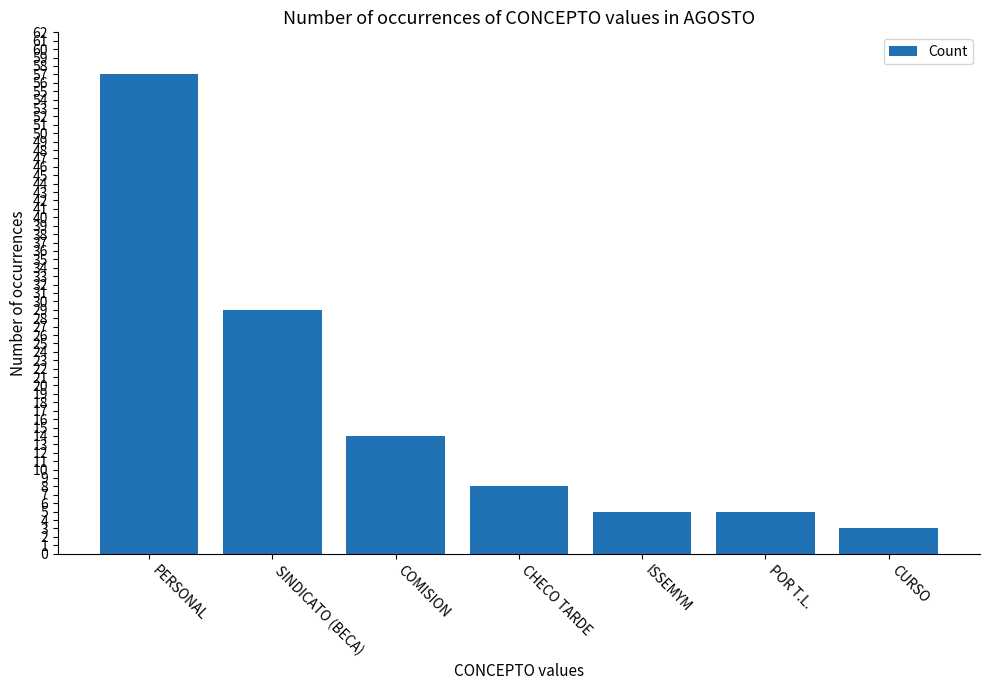

What is the maximum value shown in the chart?

57